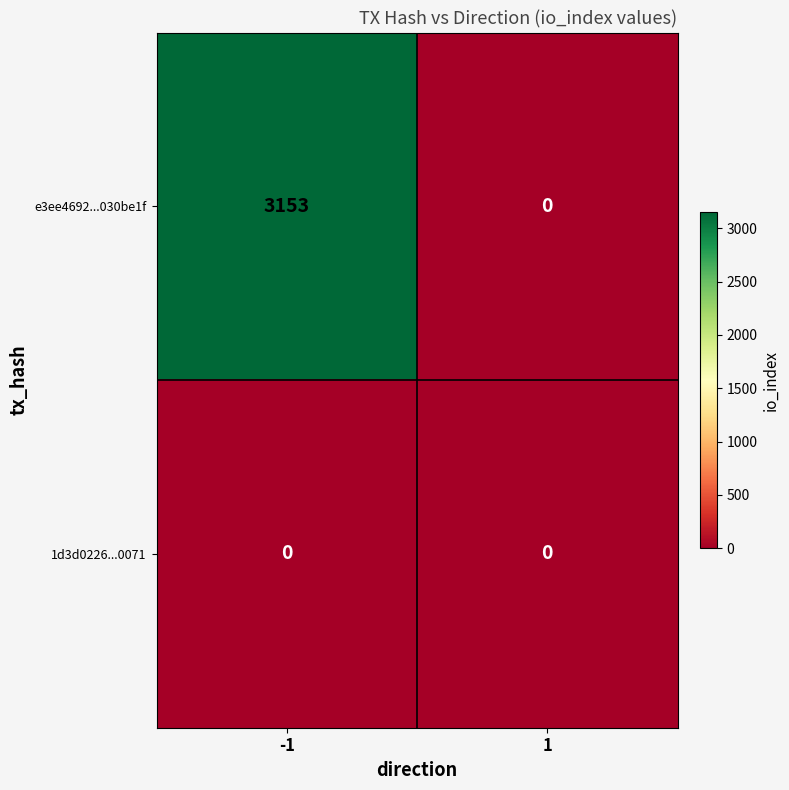

Rank the series by their average value, from lowest to highest.

1d3d0226...0071, e3ee4692...030be1f